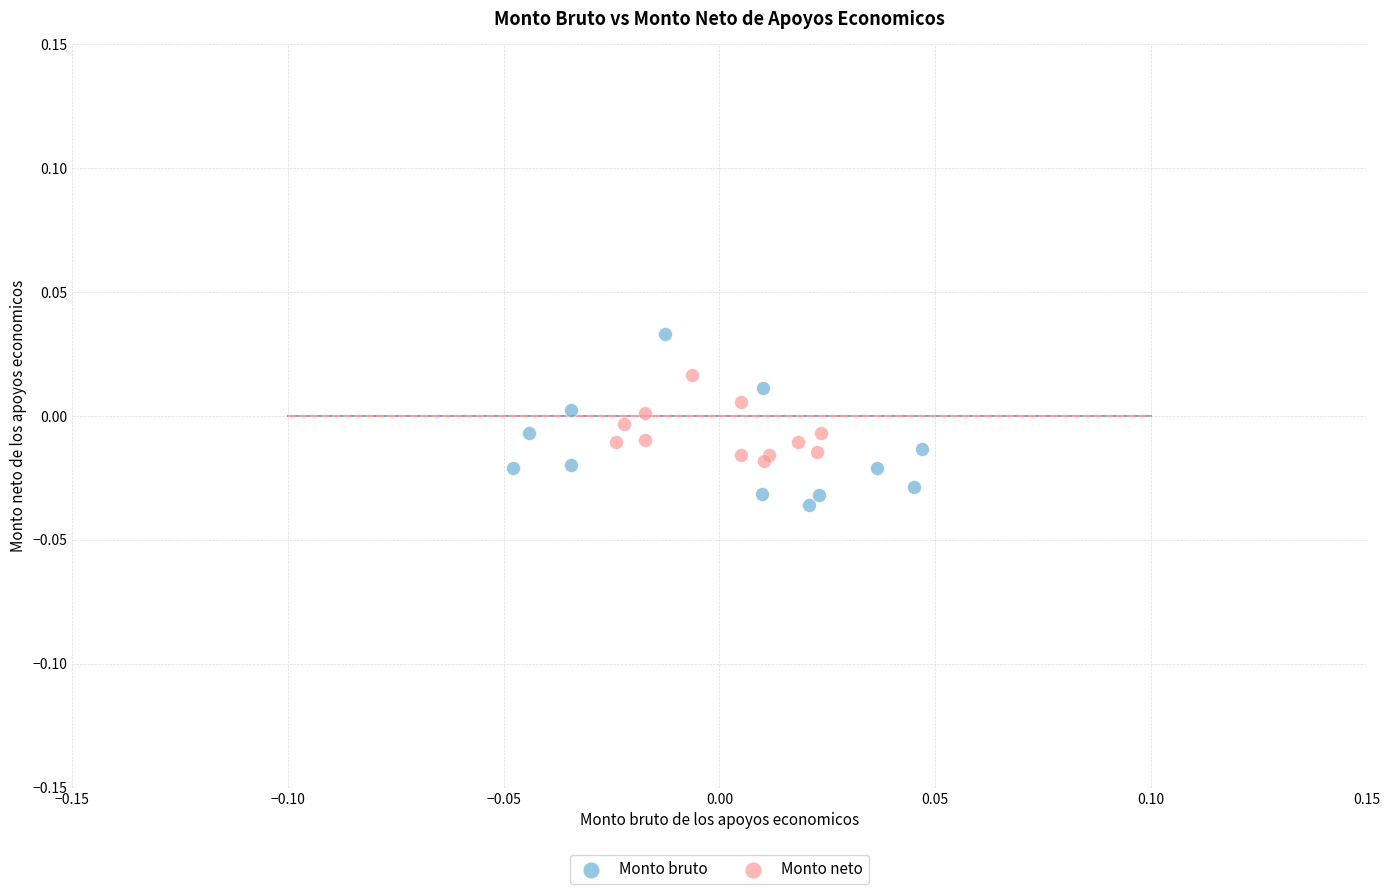

What are all the series names shown in the legend?

Monto bruto, Monto neto